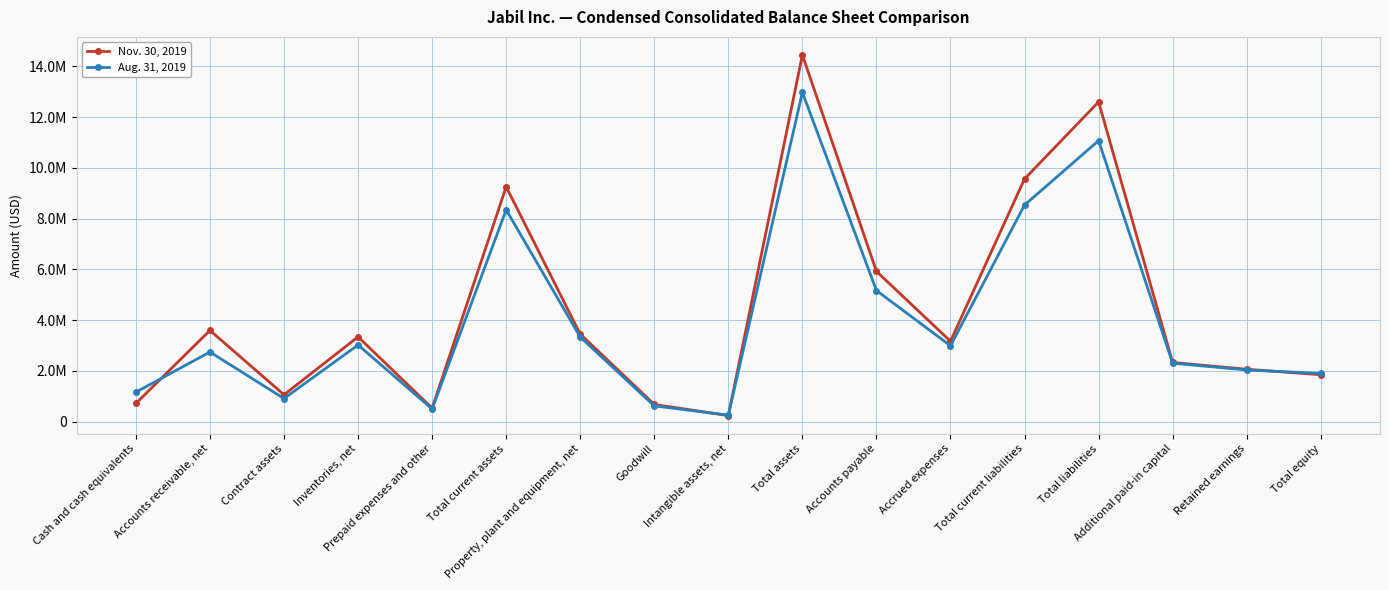

What is the value of the Nov. 30, 2019 point at the 9th from the left?

240849